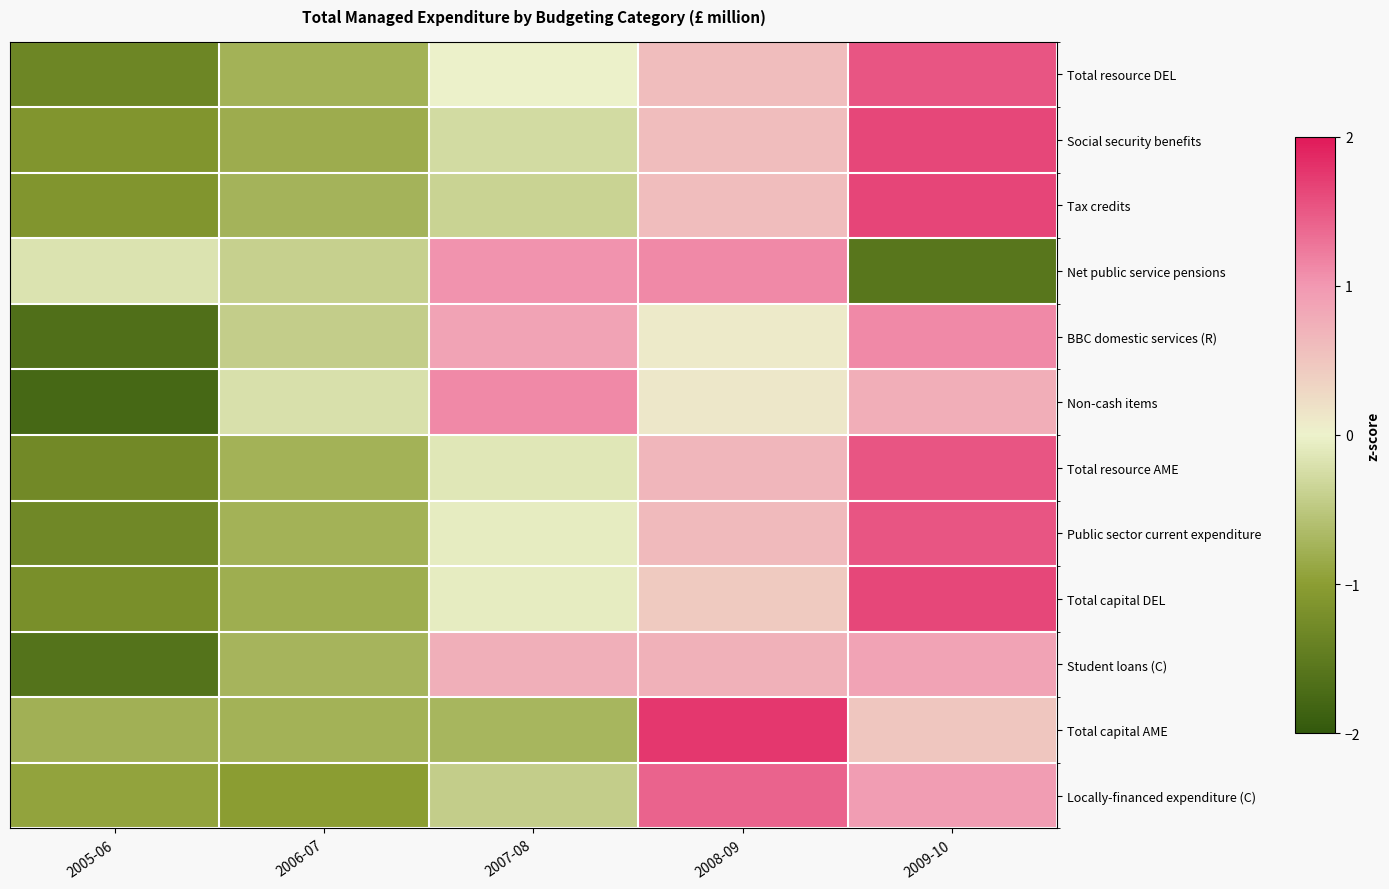

Reading left to right, what are all the values shown in this chart?

Total resource DEL: 2005-06=-1.3	2006-07=-0.8	2007-08=-0.0	2008-09=0.6	2009-10=1.5
Social security benefits: 2005-06=-1.1	2006-07=-0.8	2007-08=-0.3	2008-09=0.6	2009-10=1.6
Tax credits: 2005-06=-1.1	2006-07=-0.7	2007-08=-0.4	2008-09=0.6	2009-10=1.6
Net public service pensions: 2005-06=-0.2	2006-07=-0.4	2007-08=1.0	2008-09=1.1	2009-10=-1.6
BBC domestic services (R): 2005-06=-1.7	2006-07=-0.4	2007-08=0.9	2008-09=0.1	2009-10=1.1
Non-cash items: 2005-06=-1.8	2006-07=-0.2	2007-08=1.1	2008-09=0.1	2009-10=0.8
Total resource AME: 2005-06=-1.3	2006-07=-0.8	2007-08=-0.1	2008-09=0.7	2009-10=1.5
Public sector current expenditure: 2005-06=-1.3	2006-07=-0.8	2007-08=-0.1	2008-09=0.6	2009-10=1.5
Total capital DEL: 2005-06=-1.2	2006-07=-0.8	2007-08=-0.1	2008-09=0.5	2009-10=1.6
Student loans (C): 2005-06=-1.6	2006-07=-0.7	2007-08=0.7	2008-09=0.7	2009-10=0.9
Total capital AME: 2005-06=-0.8	2006-07=-0.8	2007-08=-0.7	2008-09=1.8	2009-10=0.5
Locally-financed expenditure (C): 2005-06=-0.9	2006-07=-1.0	2007-08=-0.4	2008-09=1.4	2009-10=0.9